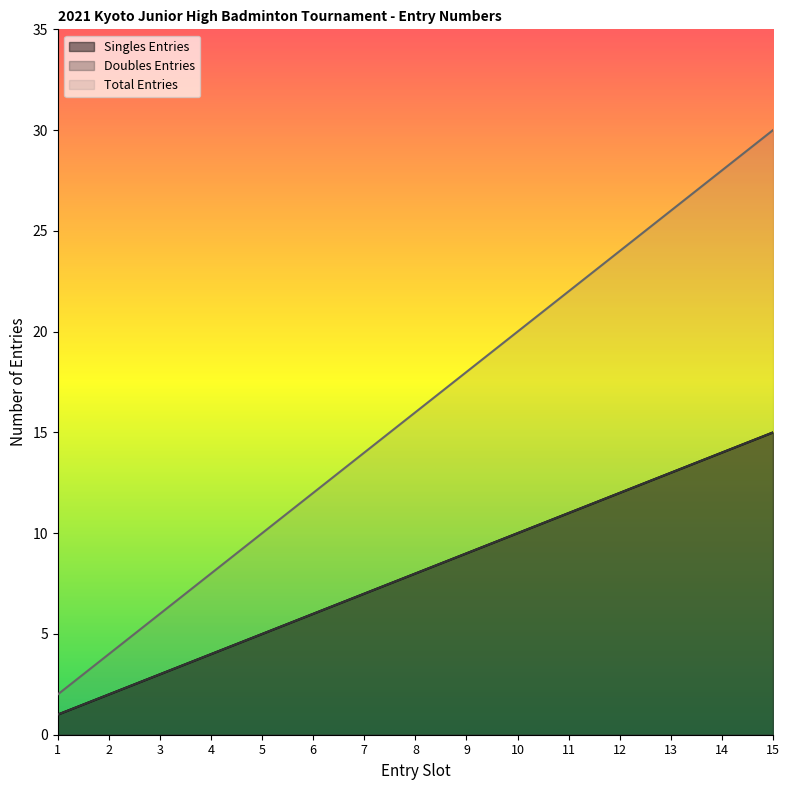

At which label does Doubles Entries first exceed 8?

9